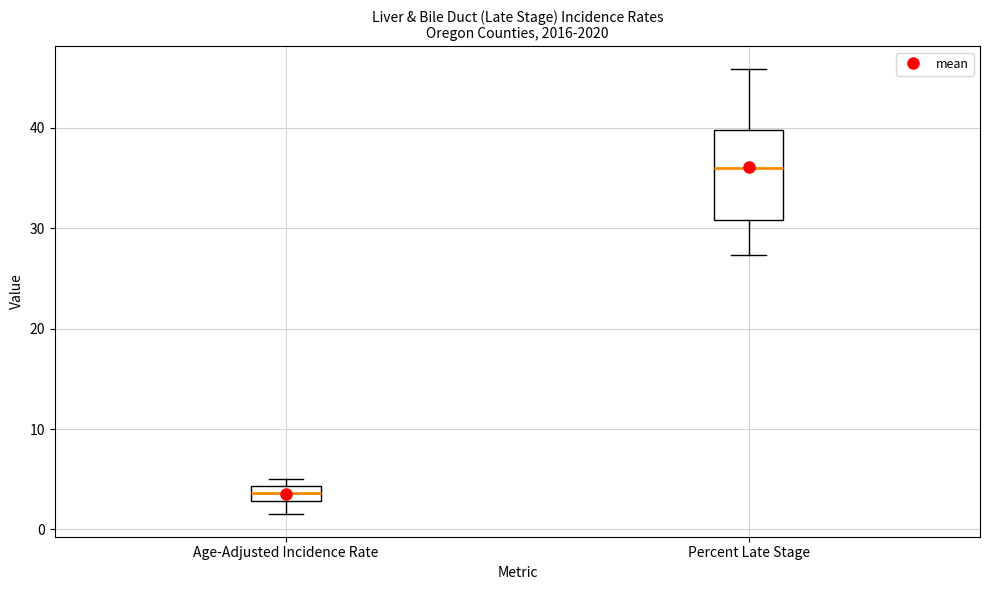

Which box's median line is the lowest?

Age-Adjusted Incidence Rate